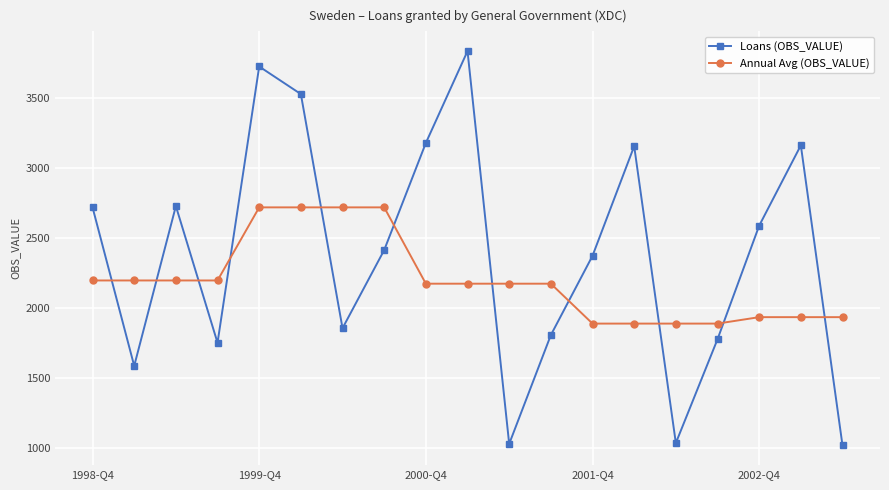

What is the value of the Annual Avg (OBS_VALUE) point at the 8th from the left?

2719